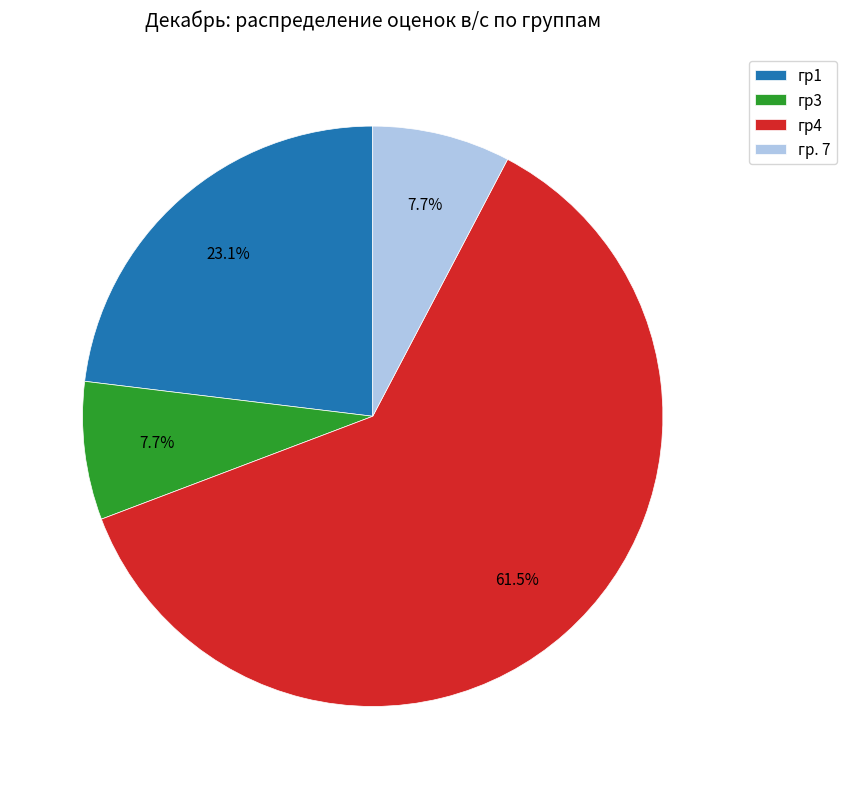

How many segments does this pie chart have?

4